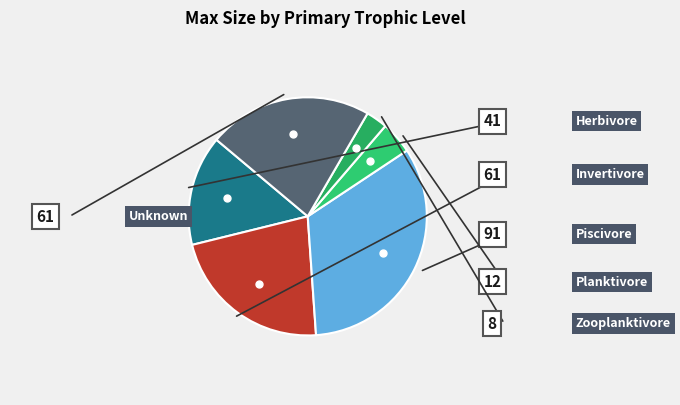

The Zooplanktivore slice represents 13% of the pie. True or false?

False